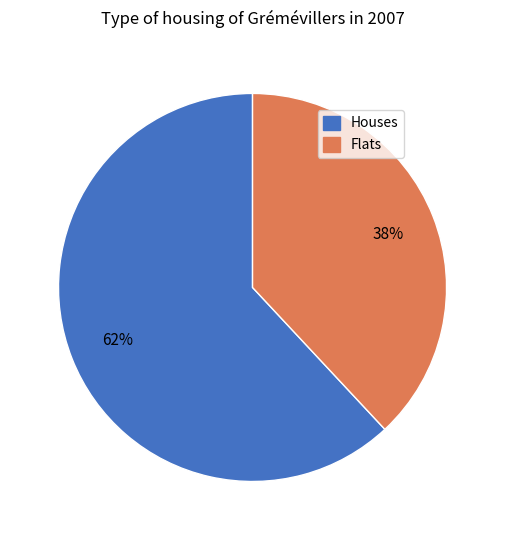

To the nearest percent, what is the average slice percentage?

50%